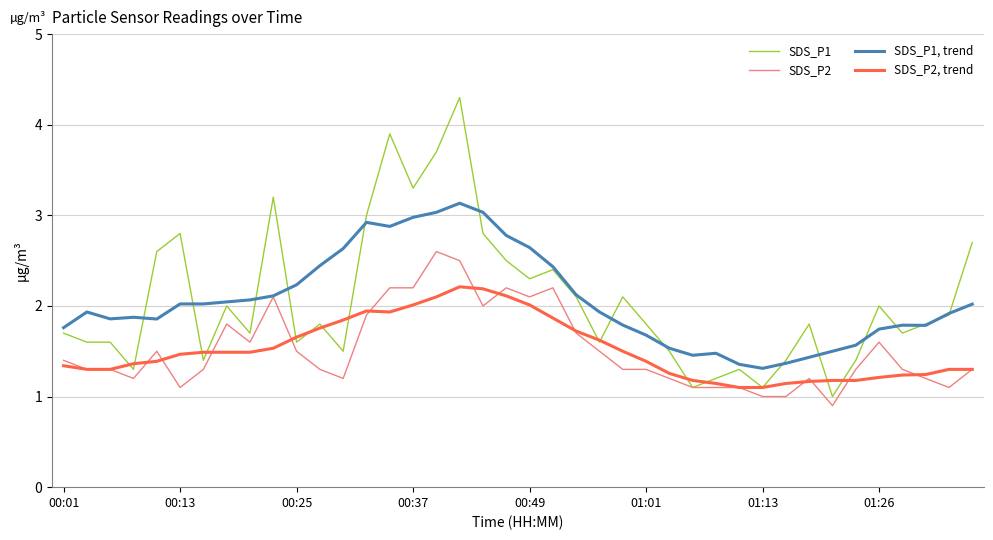

Which series has the widest spread of values?

SDS_P1